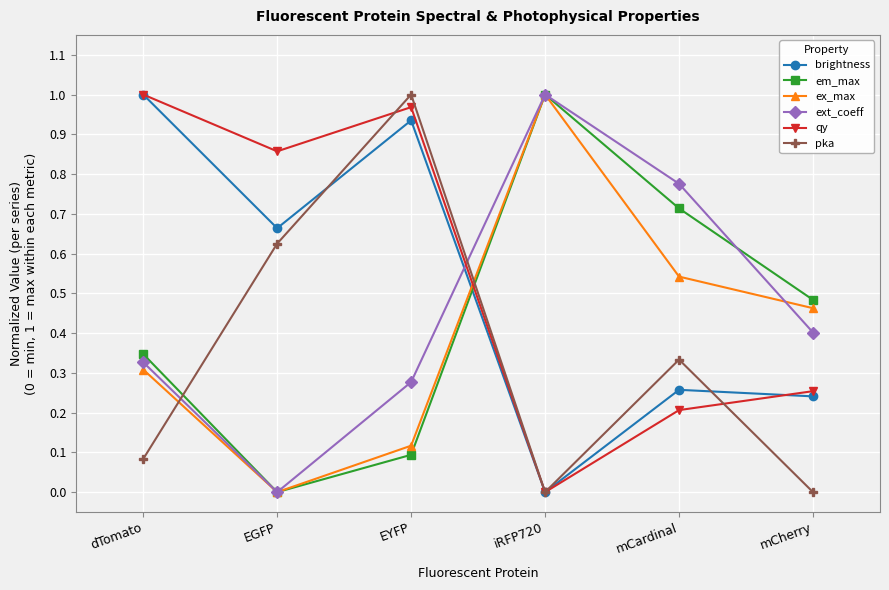

Between which two adjacent categories do qy and ext_coeff first intersect?

EYFP and iRFP720